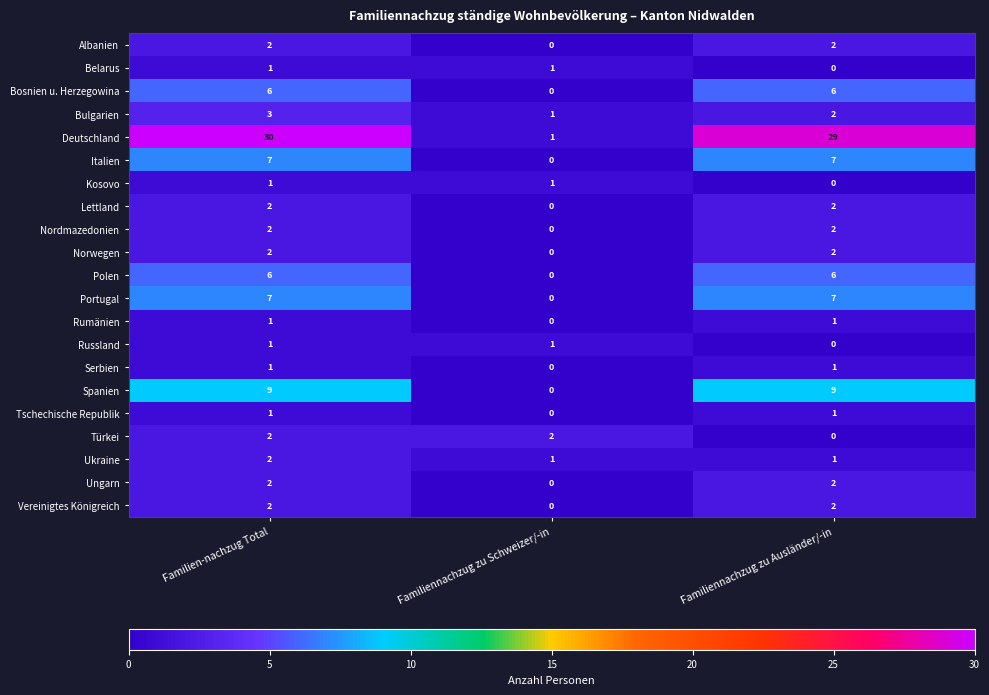

What is the spread (max minus min) of values at Familien-nachzug Total?

29